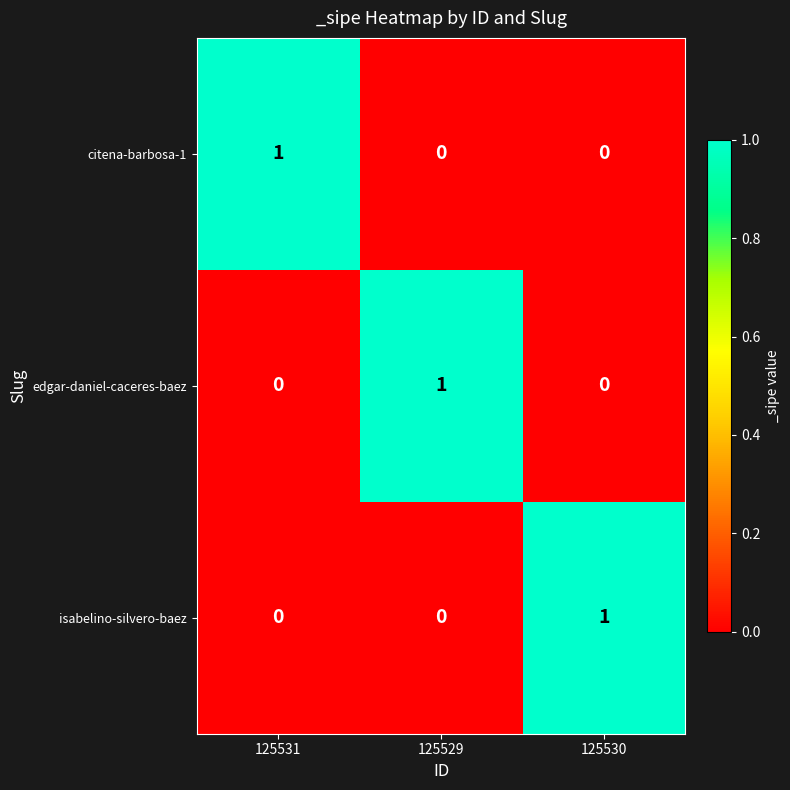

At which label does edgar-daniel-caceres-baez reach its peak?

125529